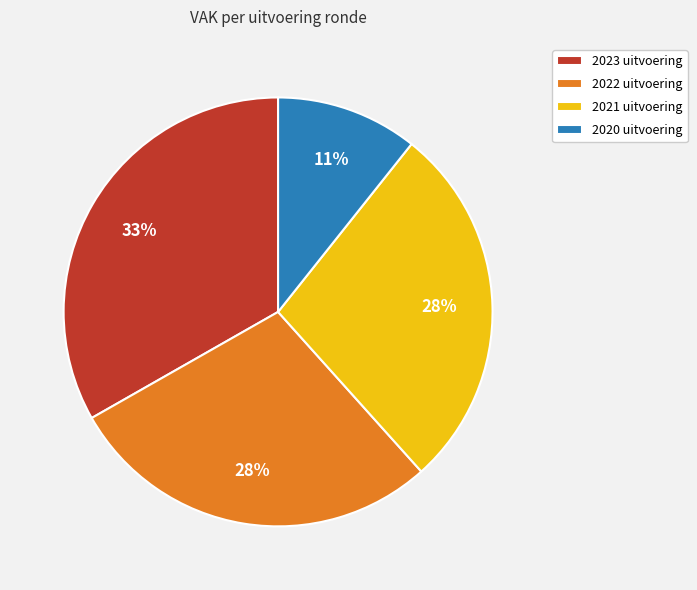

True or false: 2020 uitvoering accounts for 11% of the total.

True